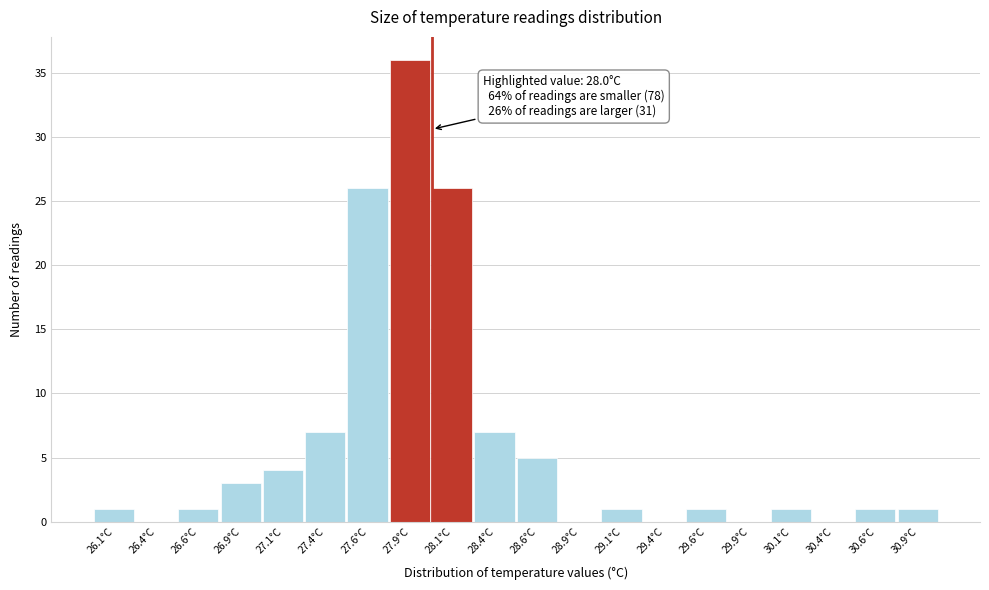

Over which range of the x-axis is the bar tallest?

27.75 to 28.00